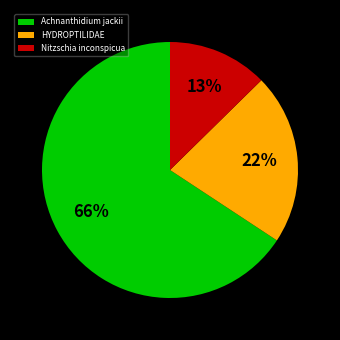

Combined, do Achnanthidium jackii and Nitzschia inconspicua account for over 50%?

Yes